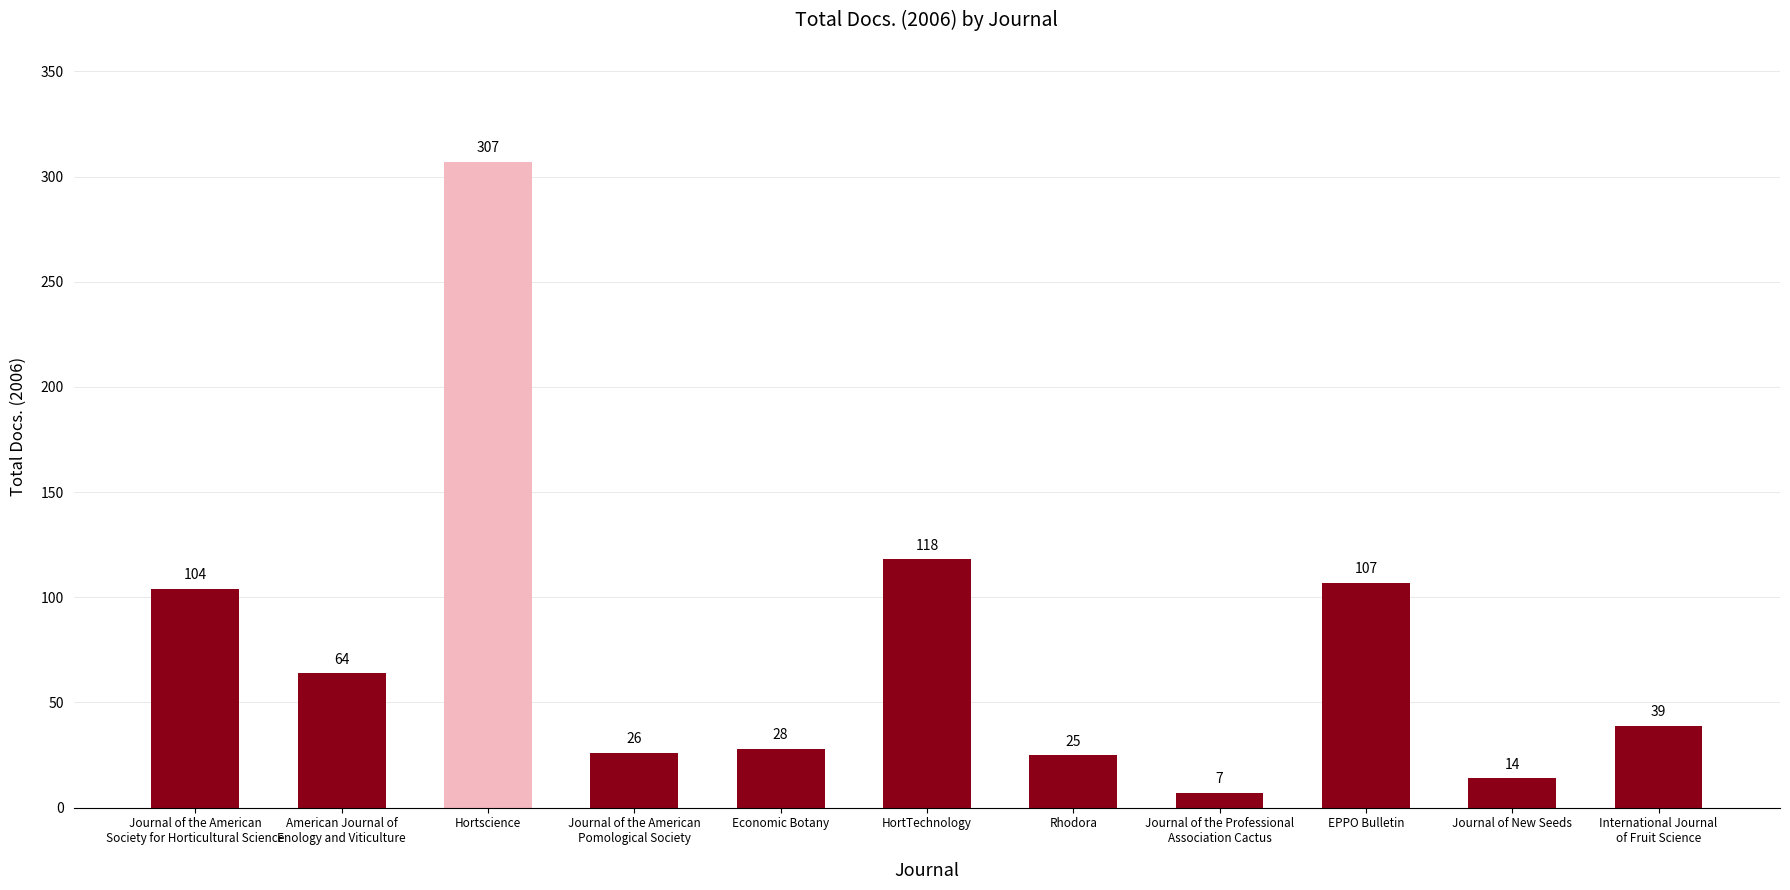

What is the ratio of the value at International Journal
of Fruit Science to the value at Journal of the Professional
Association Cactus?

5.6